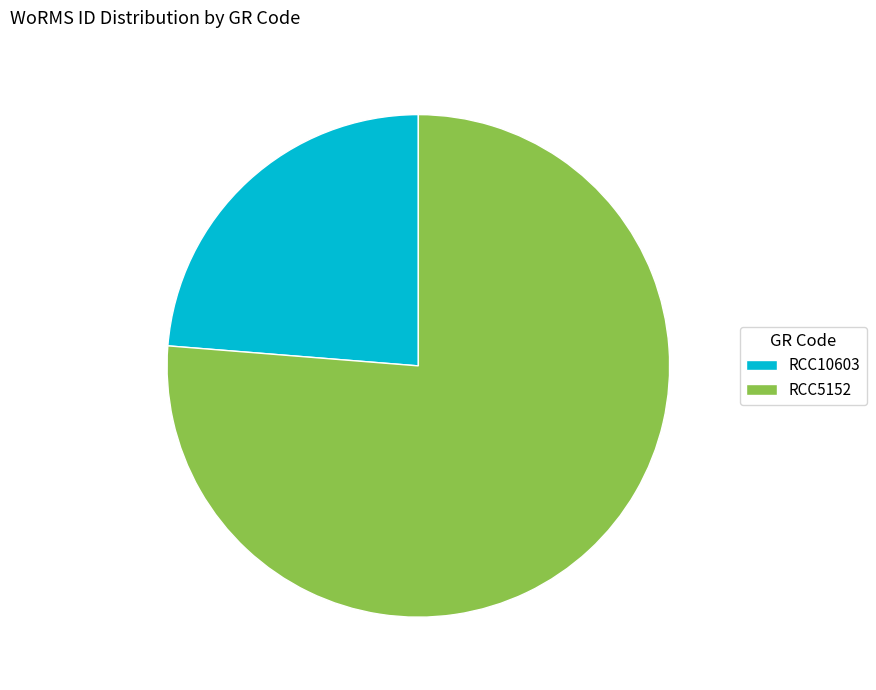

Rank the categories by value from highest to lowest.

RCC5152, RCC10603